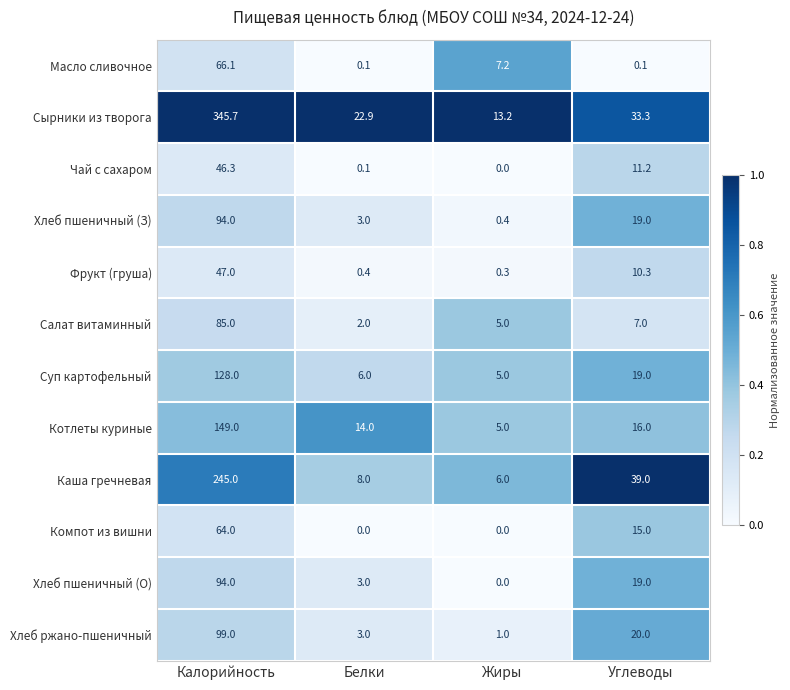

At how many categories does at least one series exceed 0?

4